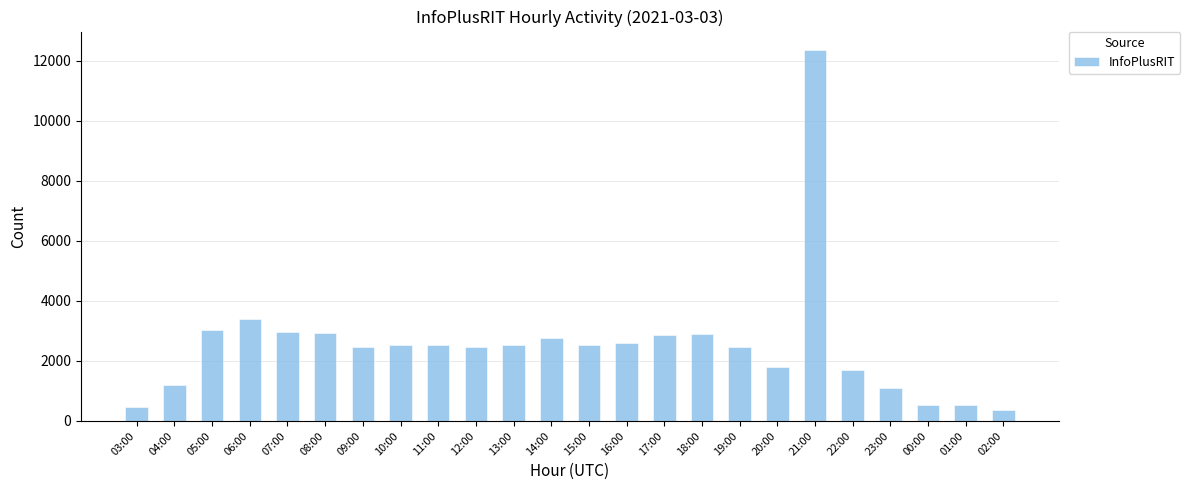

The chart shows a value of 542 at 22:00. True or false?

False